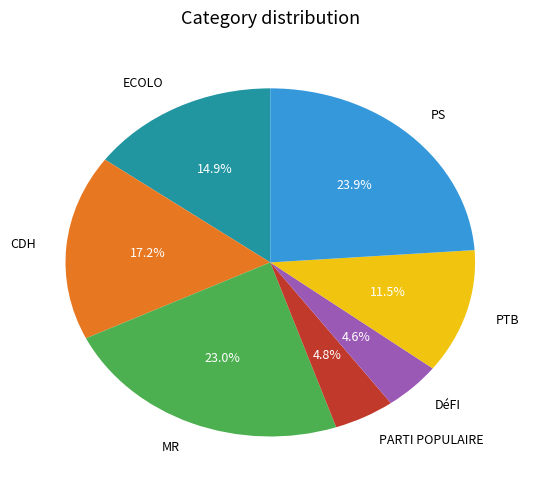

Is it true that CDH is 4% of the pie?

False